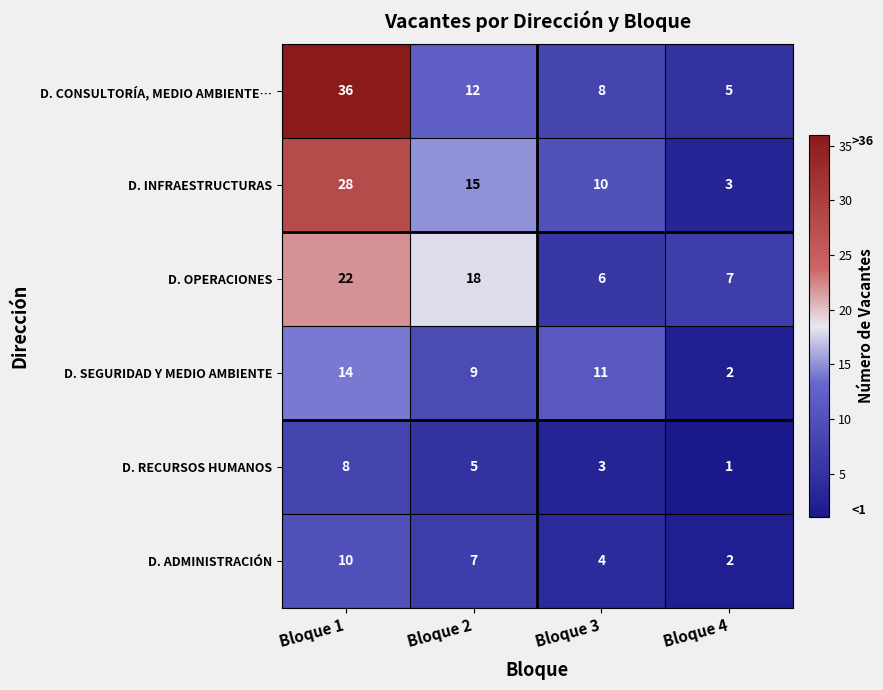

Is it true that D. RECURSOS HUMANOS equals 1 at Bloque 4?

True